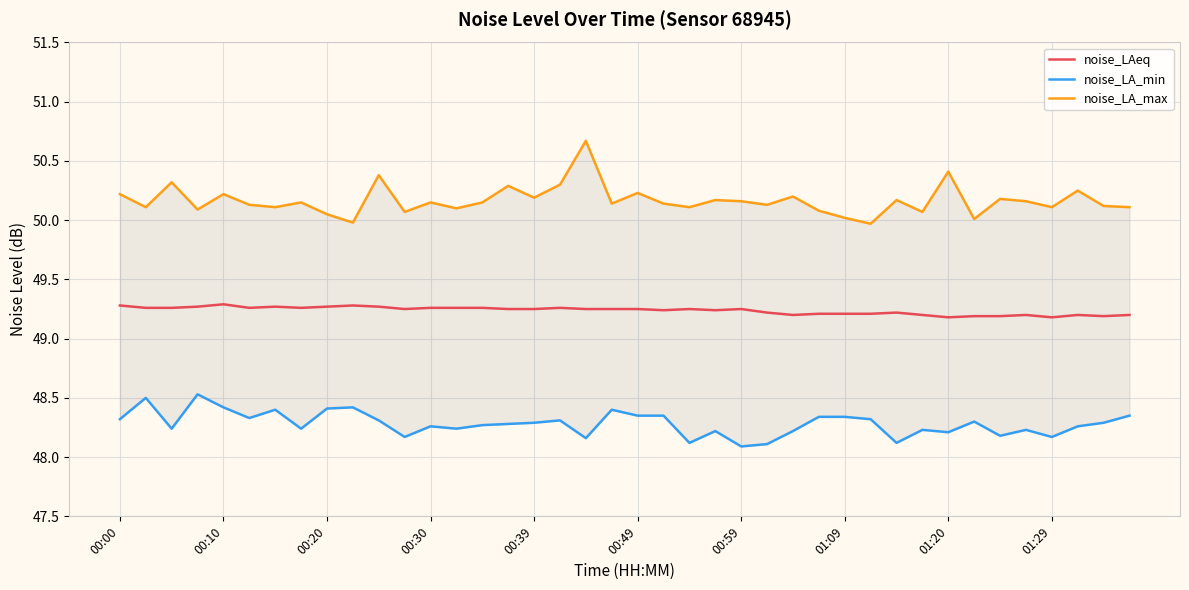

At how many categories does at least one series exceed 50?

38